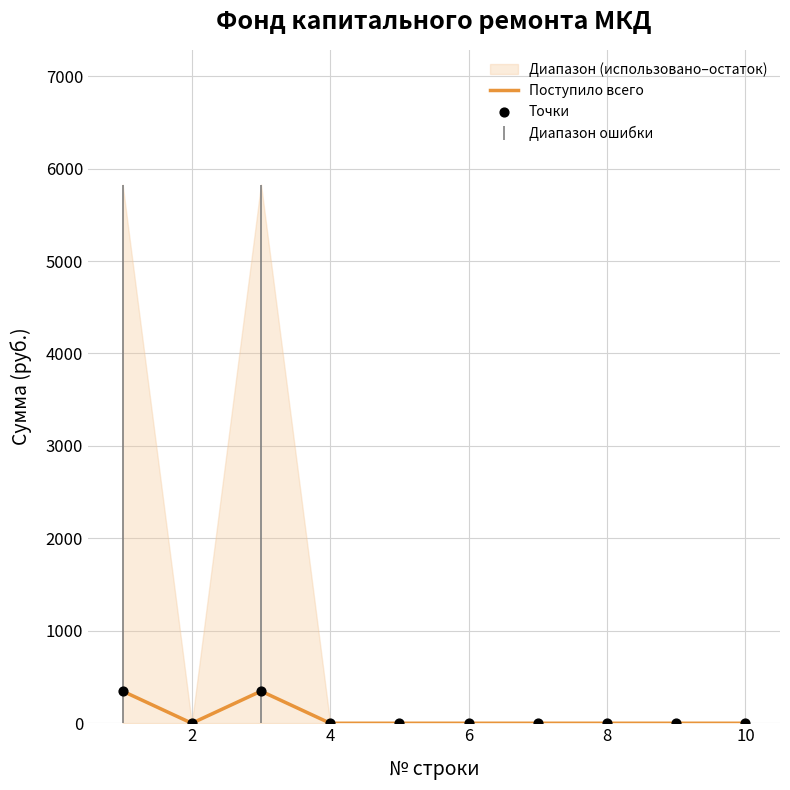

The value of Поступило всего at 4 is 0.0. True or false?

True